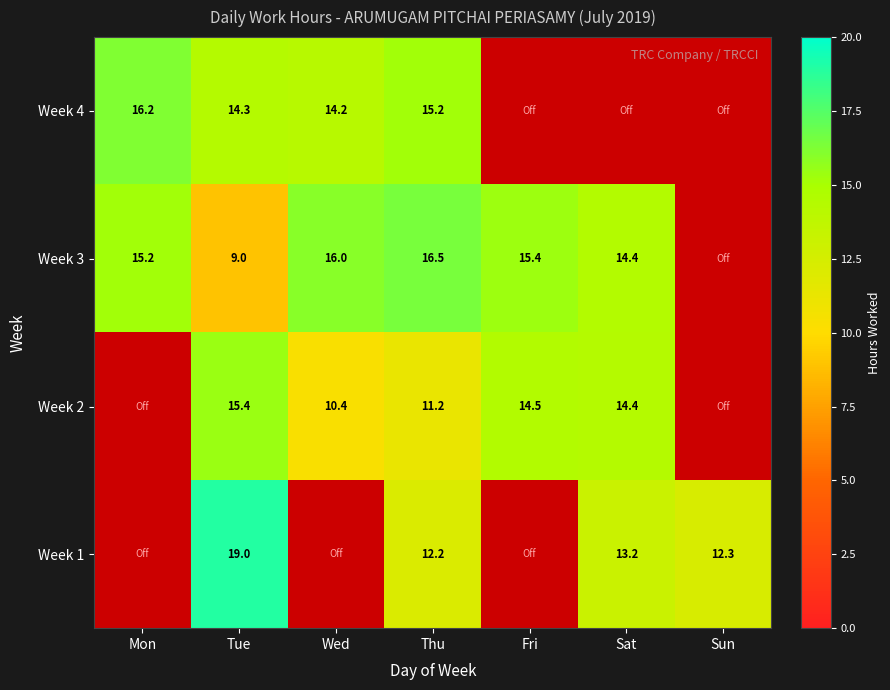

Rank the series at Thu from highest to lowest value.

Week 3, Week 4, Week 1, Week 2